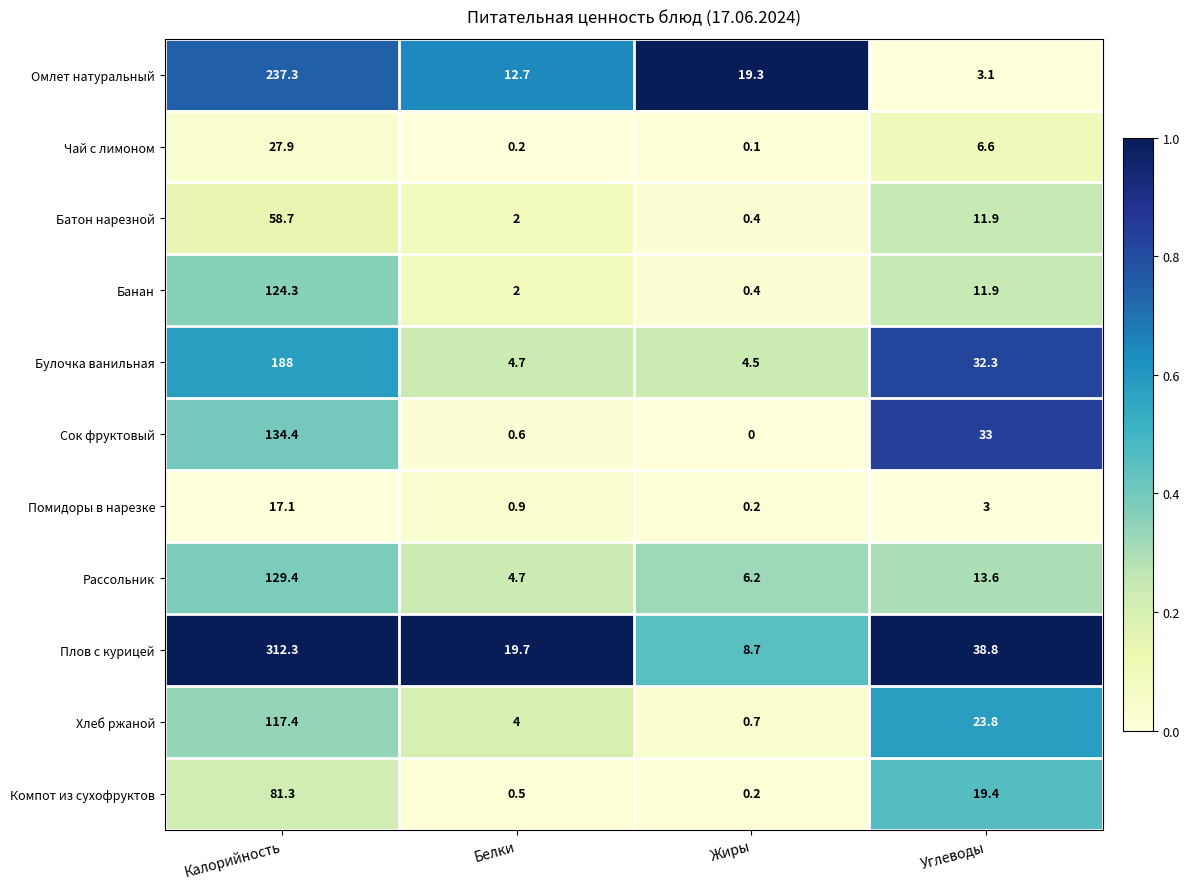

At which label does Плов с курицей first exceed 38?

Калорийность